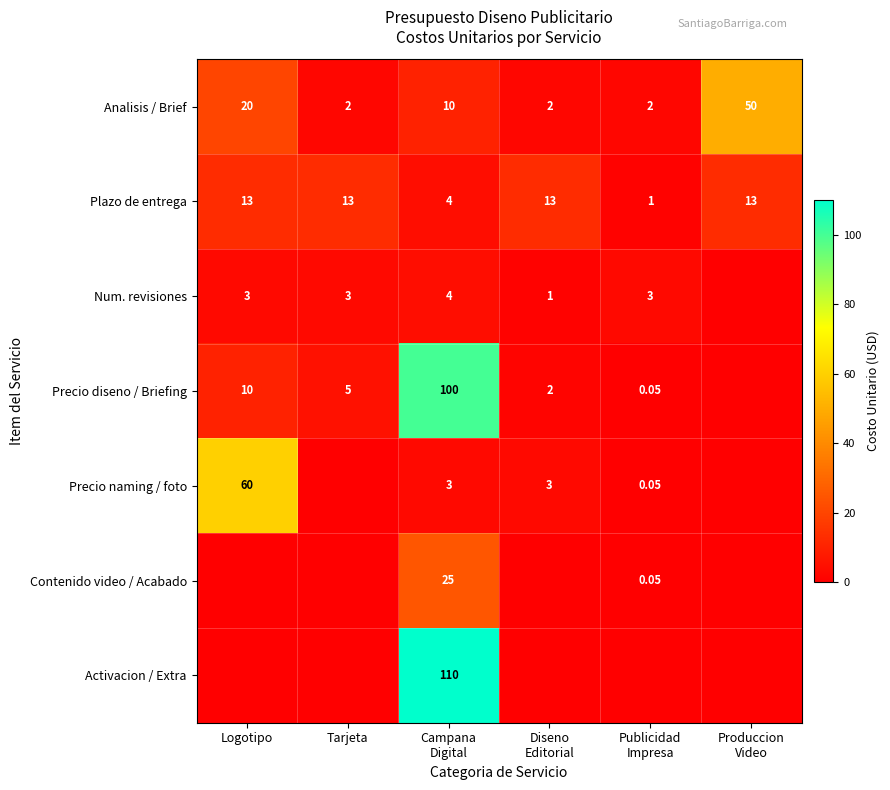

What is the sum of all Contenido video / Acabado values?

25.1